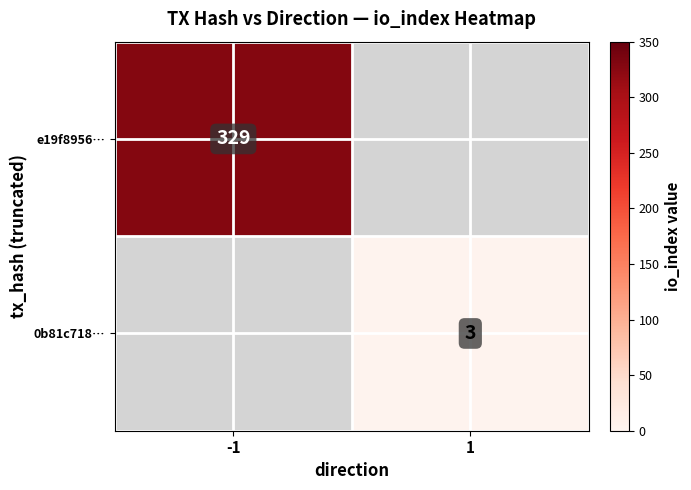

Count the number of categories in the chart.

2